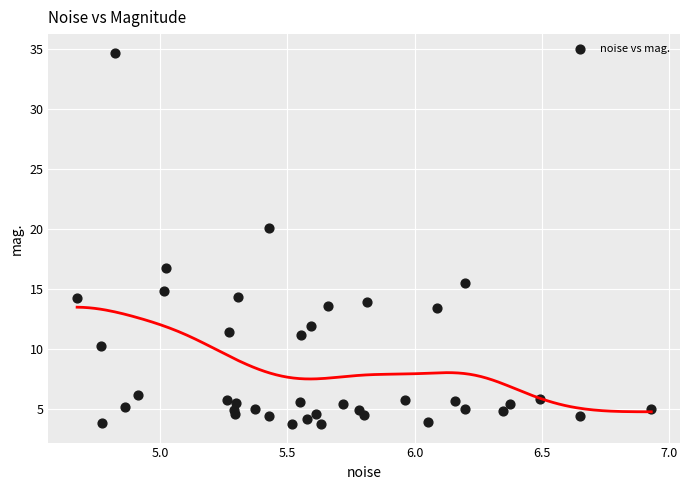

What Y value in the scatter plot is closest to 19?

20.1